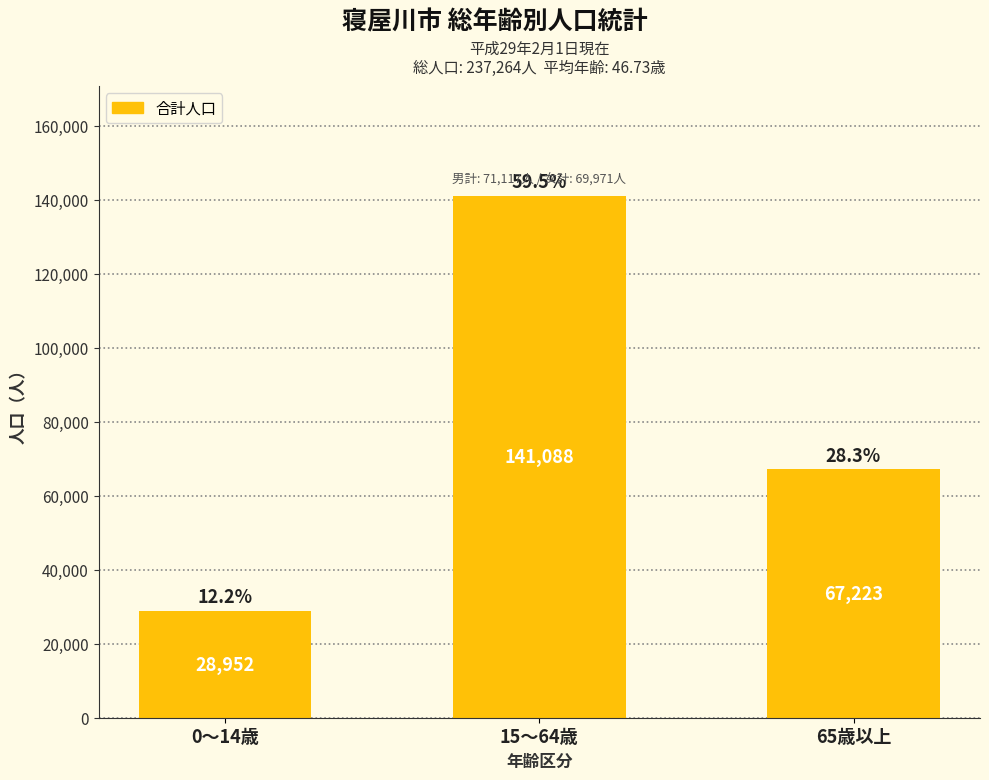

What is the label of the 2nd bar from the right?

15～64歳